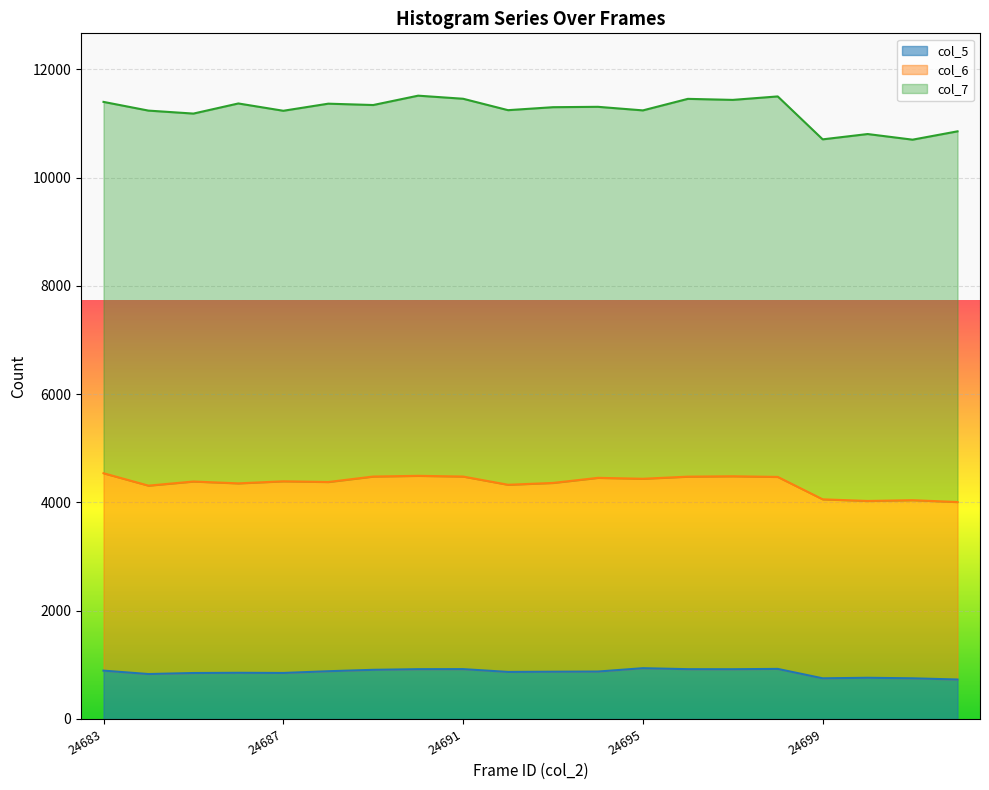

True or false: col_7 and col_4 cross at least once.

False